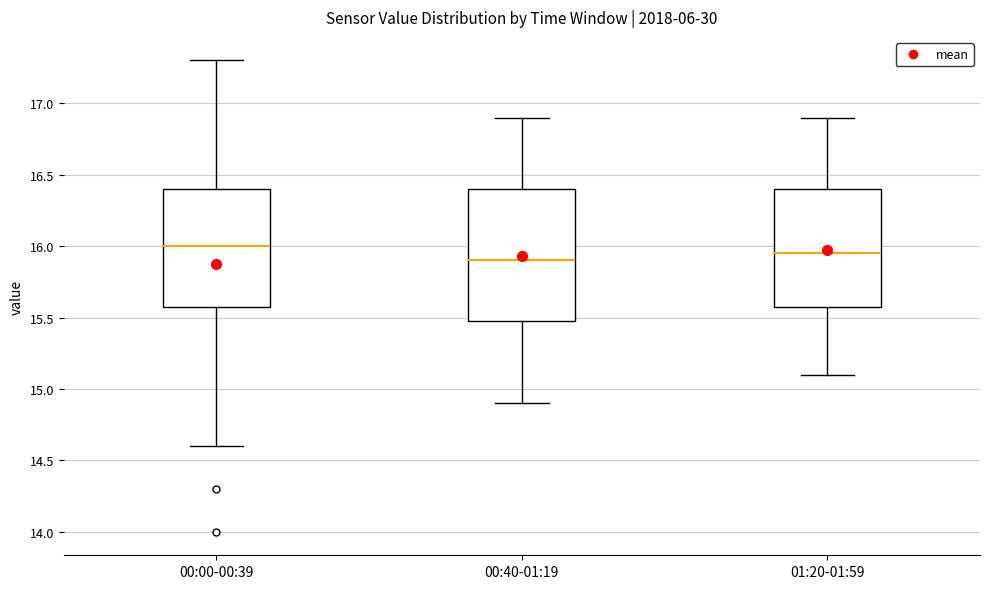

Where is the upper edge of the box for 01:20-01:59 on the y-axis? The values are not printed on the chart, so give them approximately, as read against the axis.

16.40